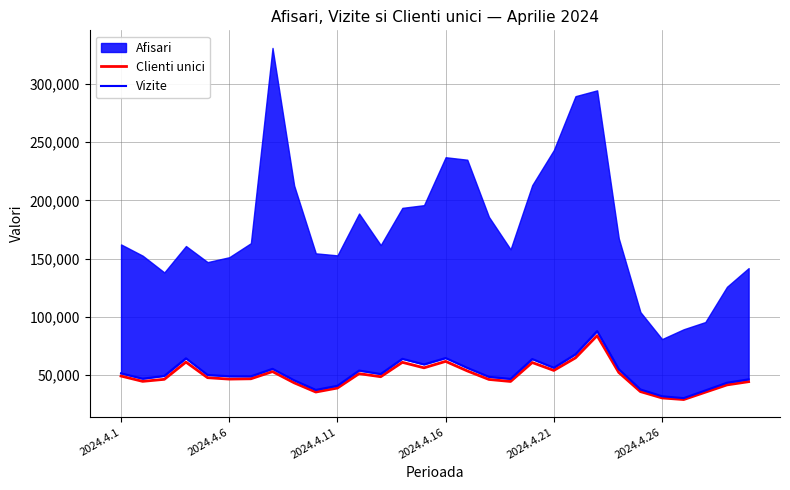

What is the lowest value of the Clienti unici series?

29096